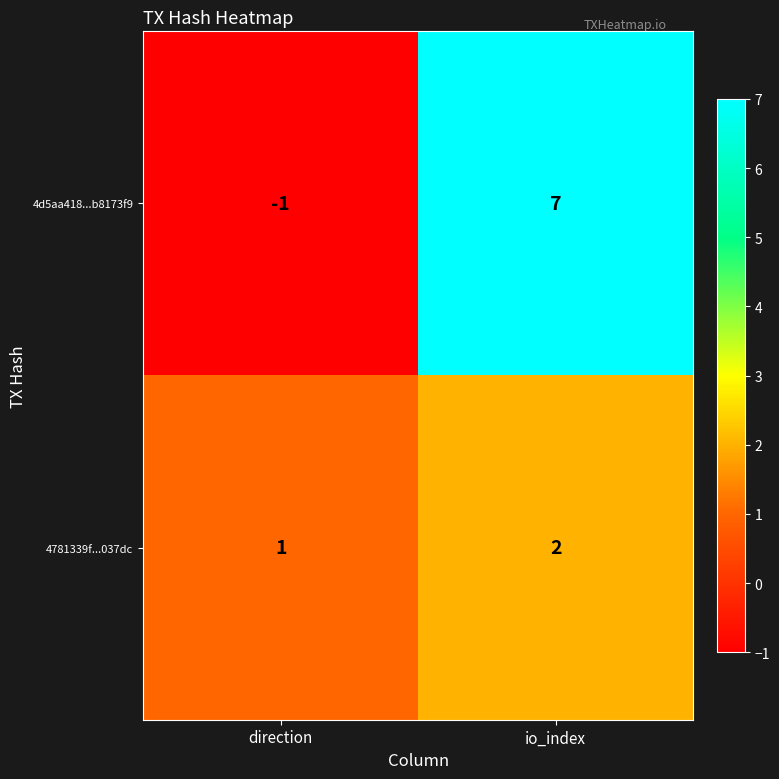

What is the total value across all series at io_index?

9